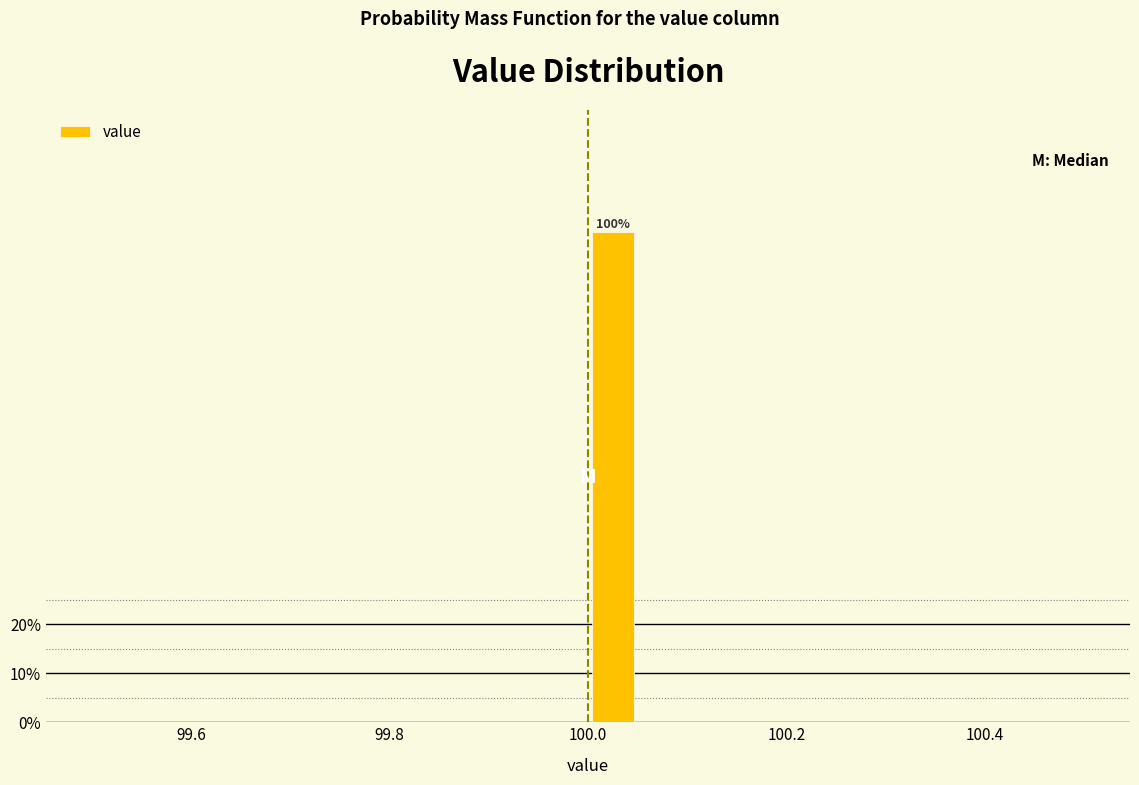

Read against the x-axis, roughly where is the centre of the tallest bar?

100.02